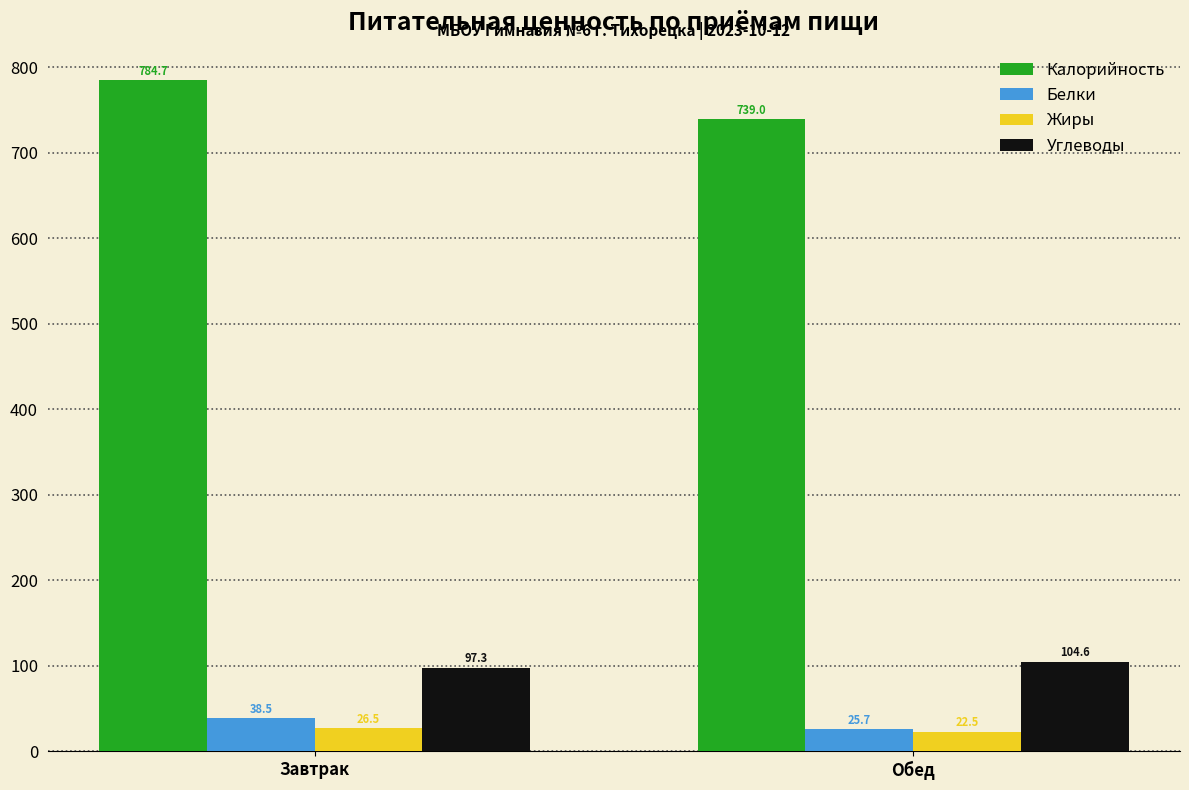

At how many categories does at least one series exceed 664?

2